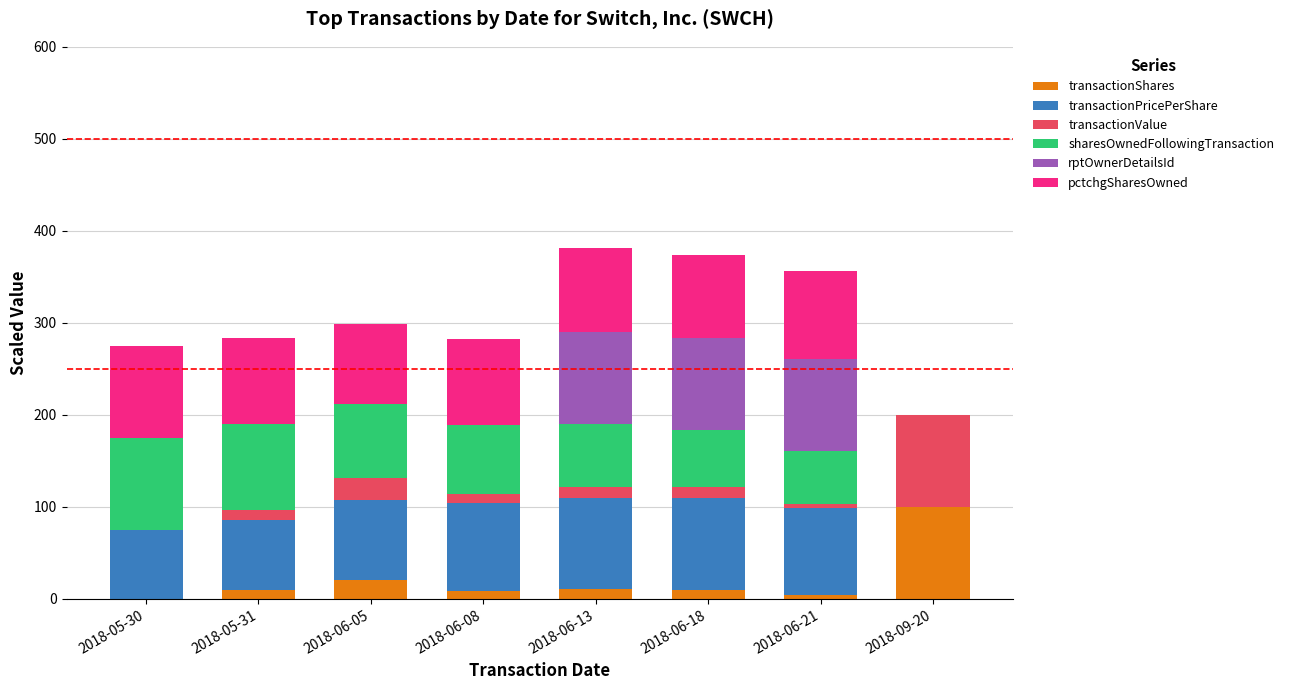

At which label does transactionShares reach its peak?

2018-09-20